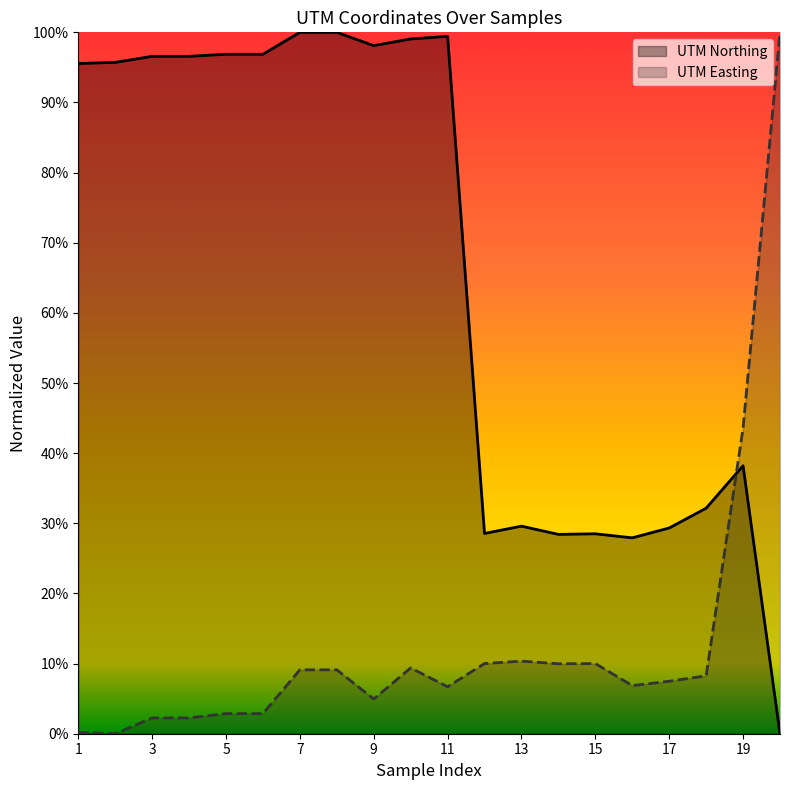

At which category is the sum across all series the highest?

7